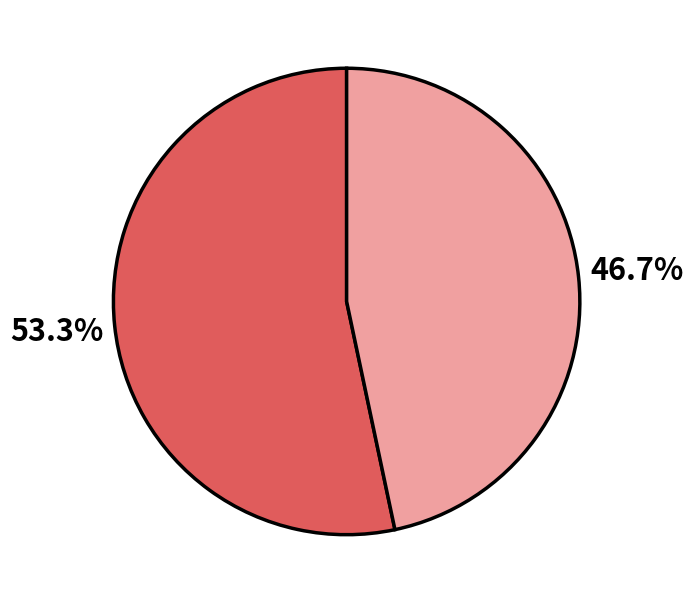

Is there any slice that represents more than half of the pie?

Yes